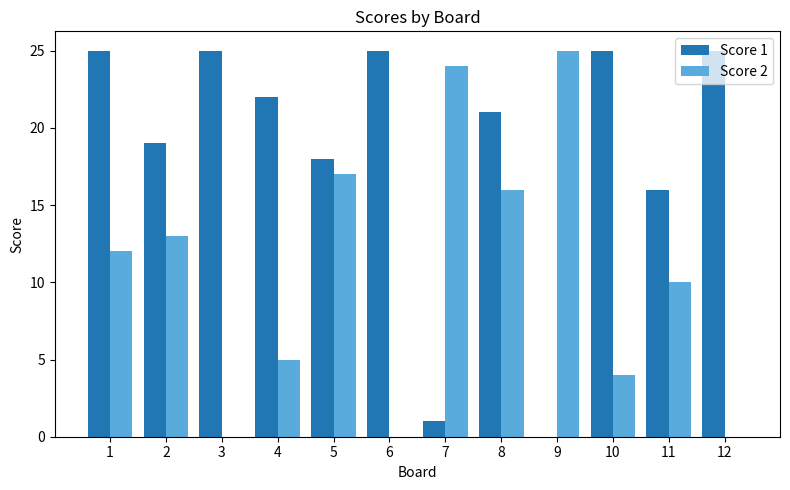

Is the value of Score 1 at 12 greater than the value of Score 2 at 7?

Yes